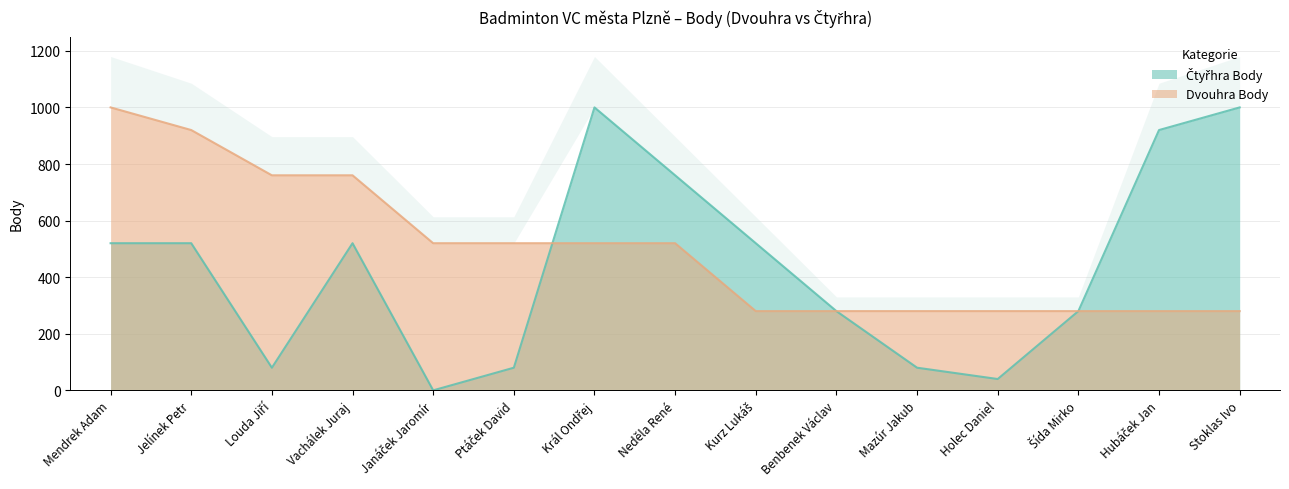

Between Hubáček Jan and Mendrek Adam, which is larger?

Hubáček Jan